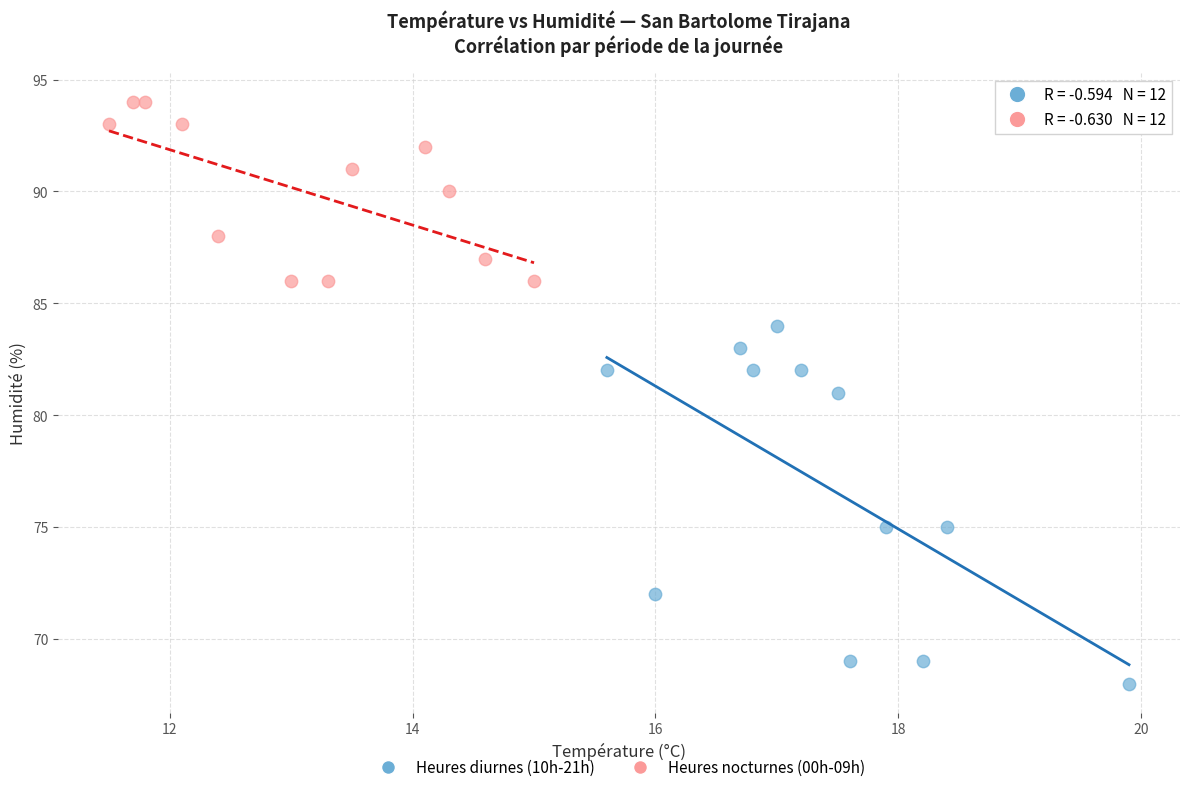

Which series reaches the maximum Y coordinate?

Heures nocturnes (00h-09h)